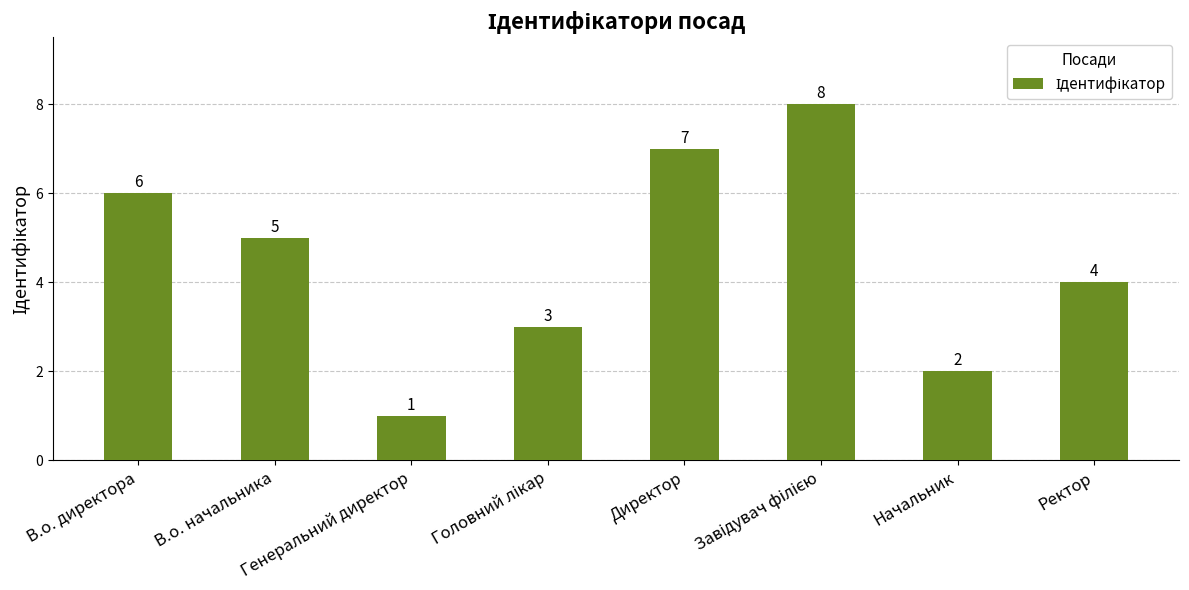

What is the value of the 4th bar from the left?

3